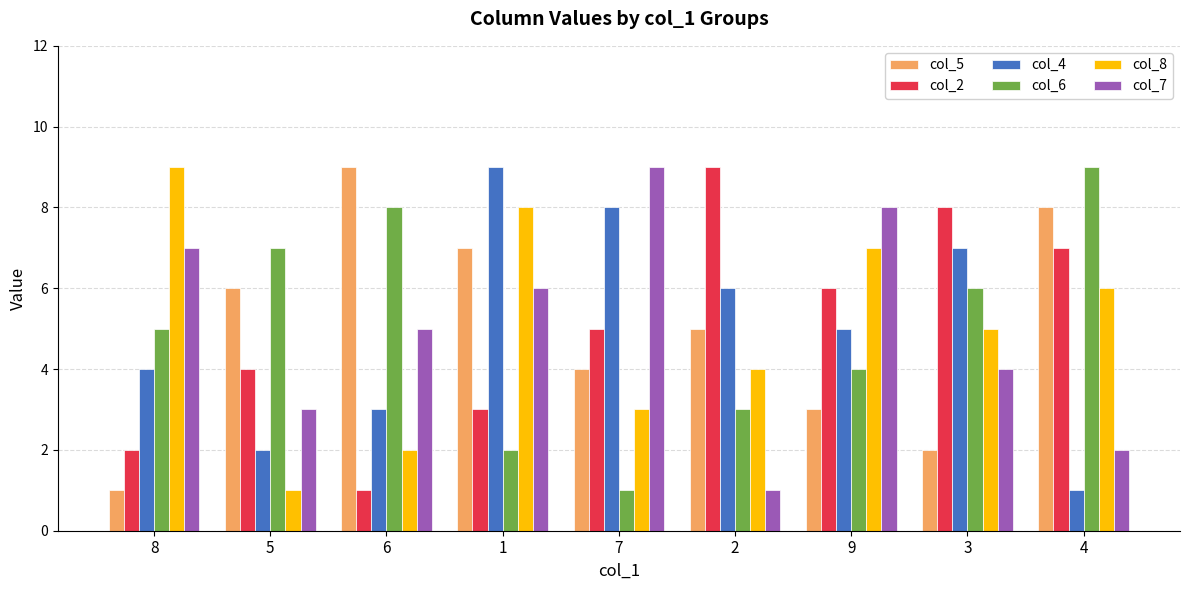

Between 6 and 7, which series saw the biggest shift?

col_6